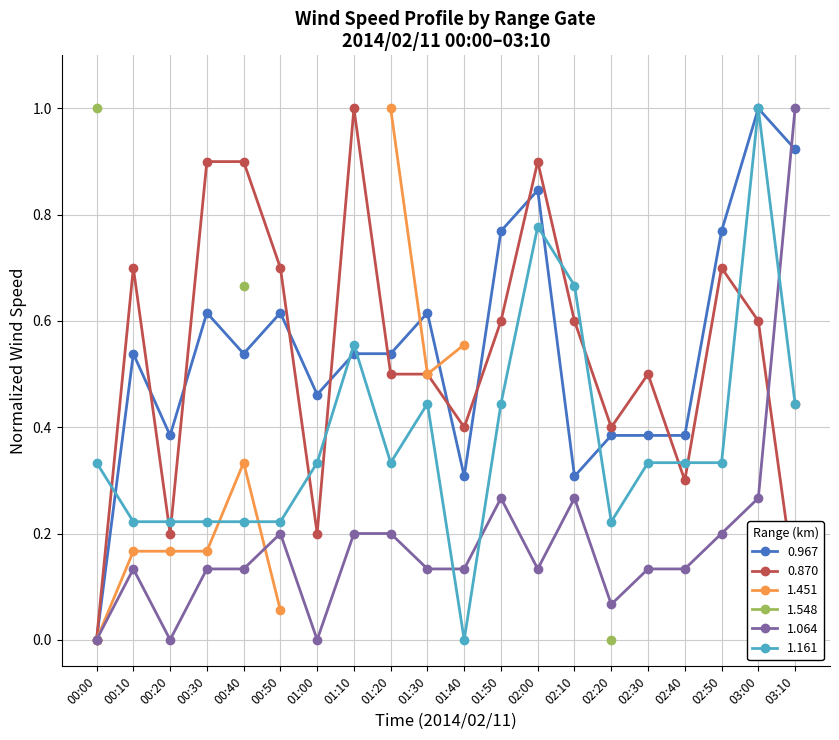

At how many categories does at least one series exceed 0?

20